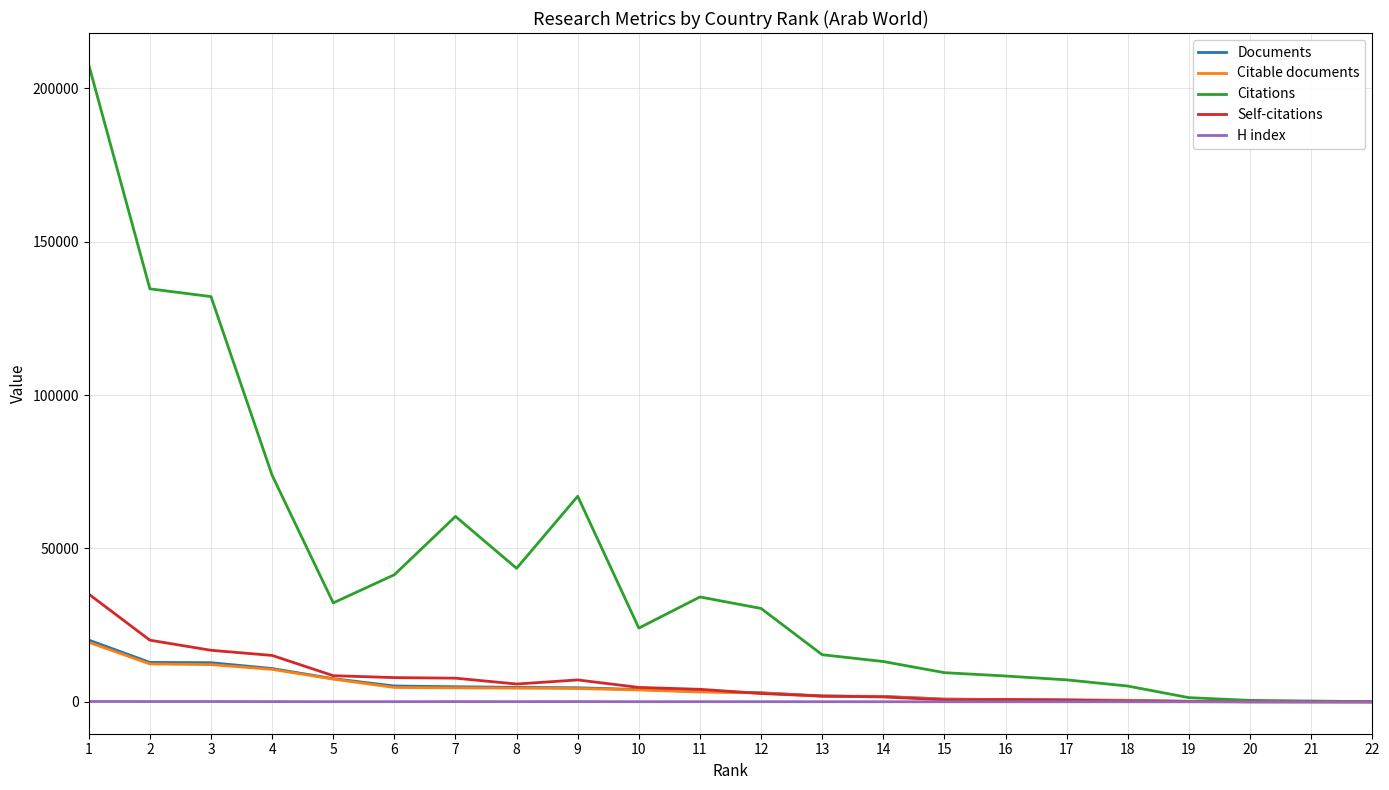

What is the maximum value shown in the chart?

207614